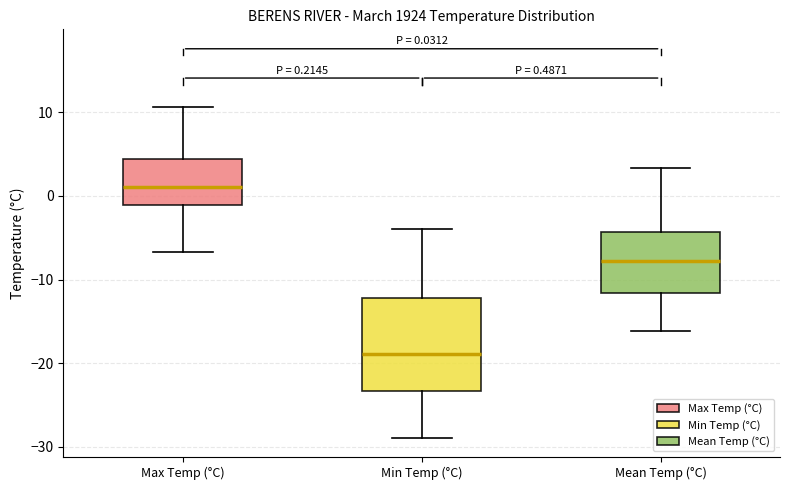

Which box has the lowest median line?

Min Temp (°C)